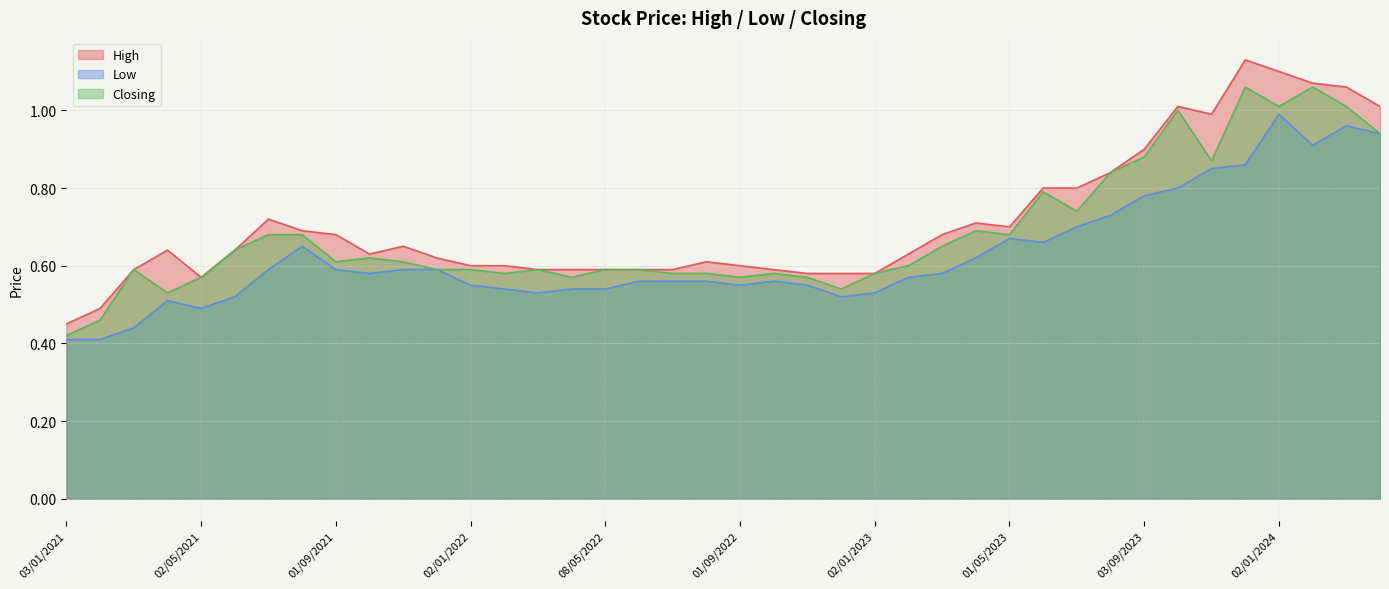

Where is High nearest to the value 0?

03/01/2021